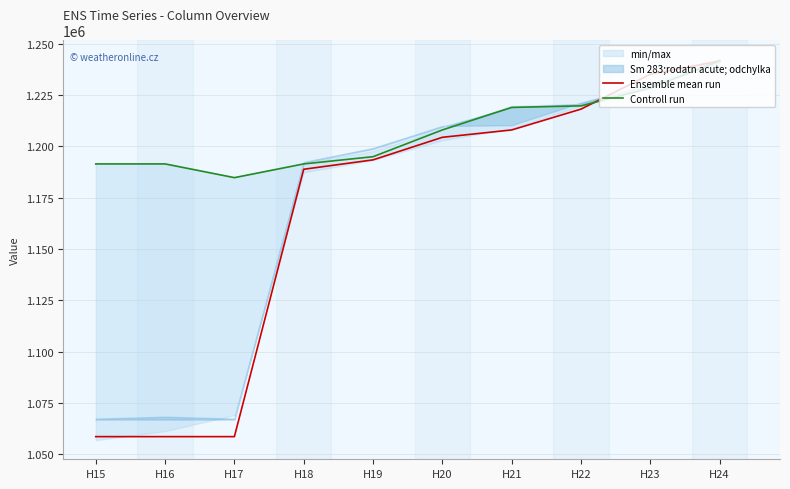

After their last crossing, which series has the higher values: Controll run or Ensemble mean run?

Ensemble mean run